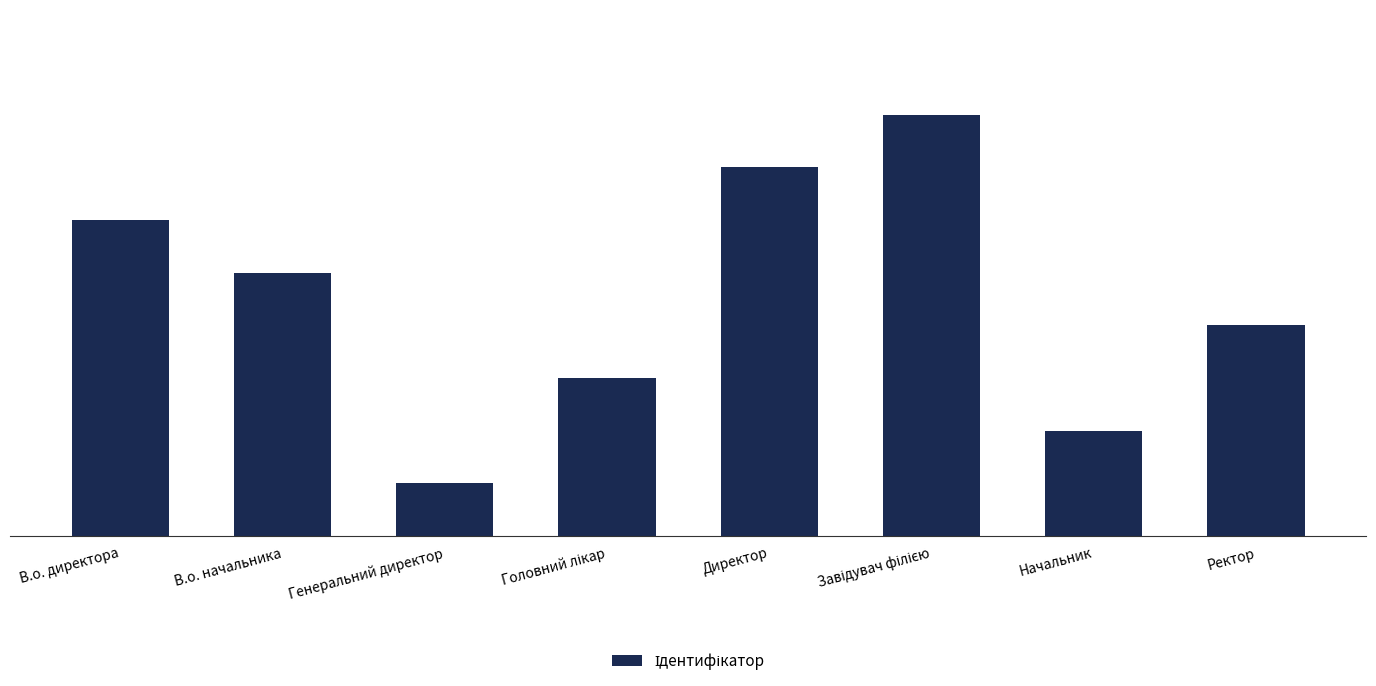

What is the smallest value displayed?

1